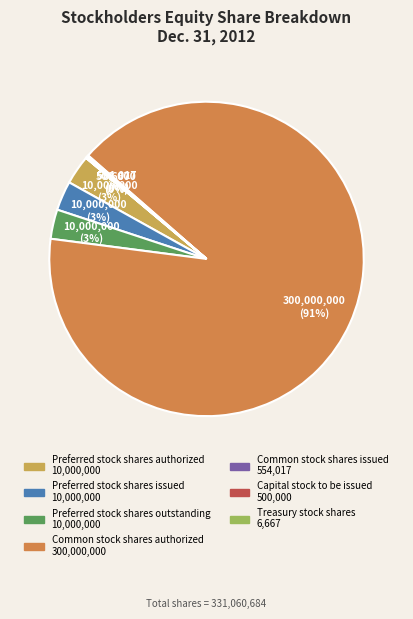

Rank the categories by value from lowest to highest.

Treasury stock shares, Capital stock to be issued, Common stock shares issued, Preferred stock shares authorized, Preferred stock shares issued, Preferred stock shares outstanding, Common stock shares authorized